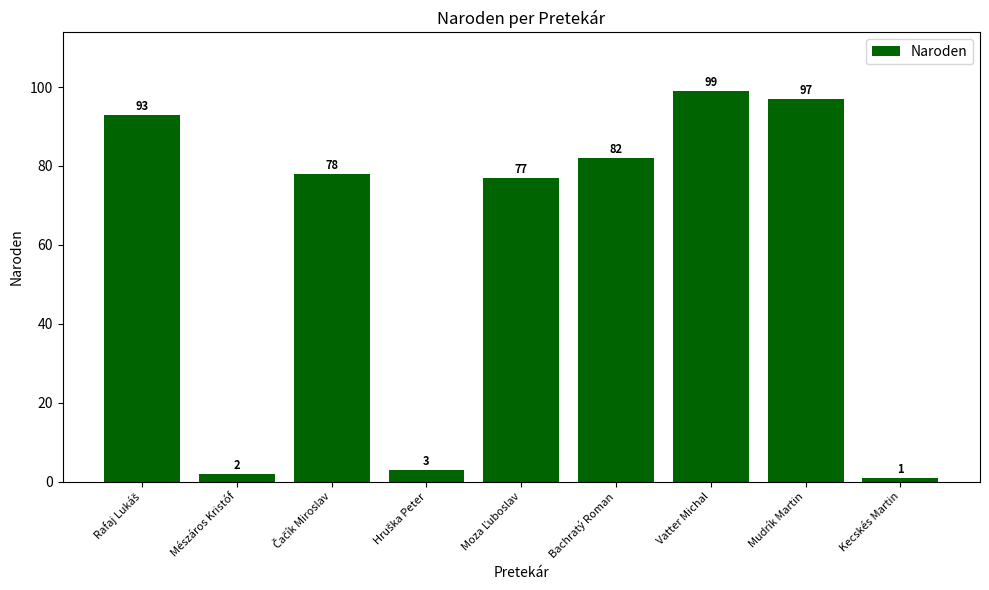

Which category has the highest value across all series?

Vatter Michal